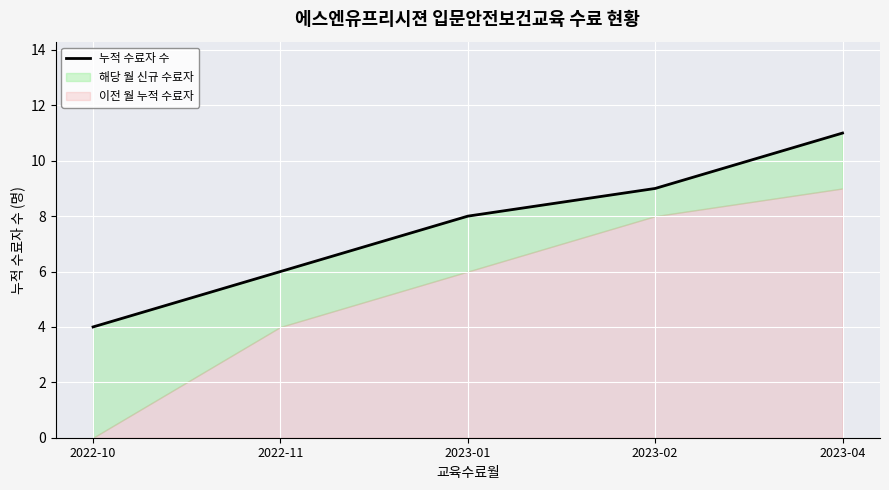

Reading left to right, extract all data points from this chart.

2022-10=4	2022-11=6	2023-01=8	2023-02=9	2023-04=11